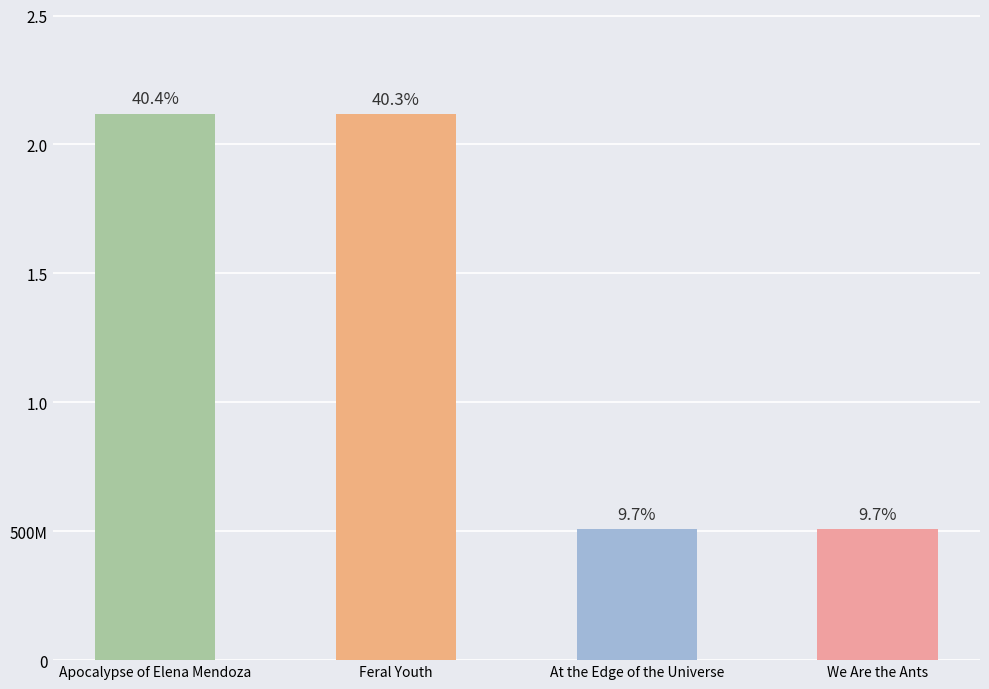

Which category has the highest value across all series?

Apocalypse of Elena Mendoza